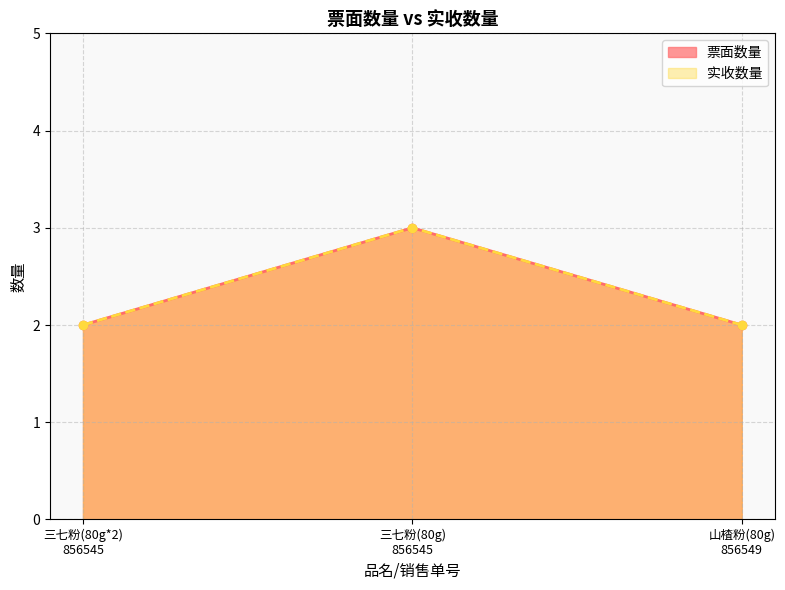

Which series has the widest spread of values?

票面数量